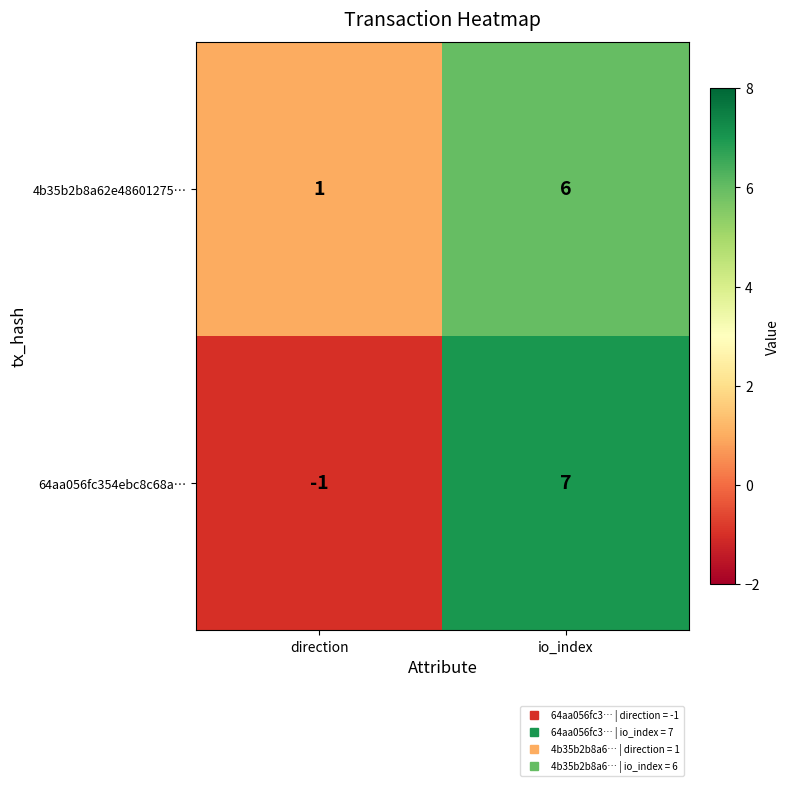

Where is 4b35b2b8a62e48601275… nearest to the value 3?

direction